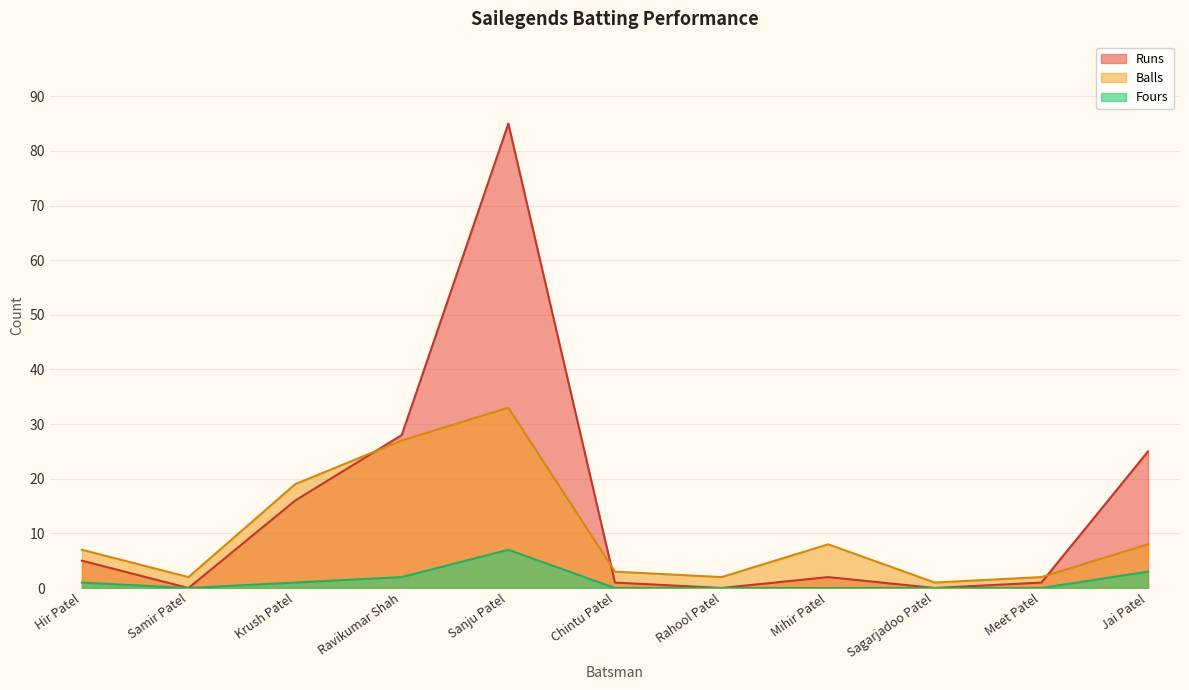

Rank the series by their average value, from lowest to highest.

Fours, Balls, Runs